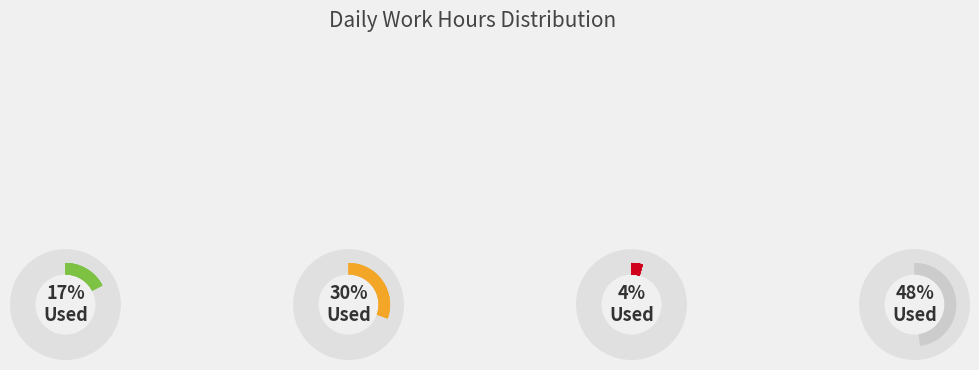

Is the sum of 30-Thu and 20-Thu greater than half?

No